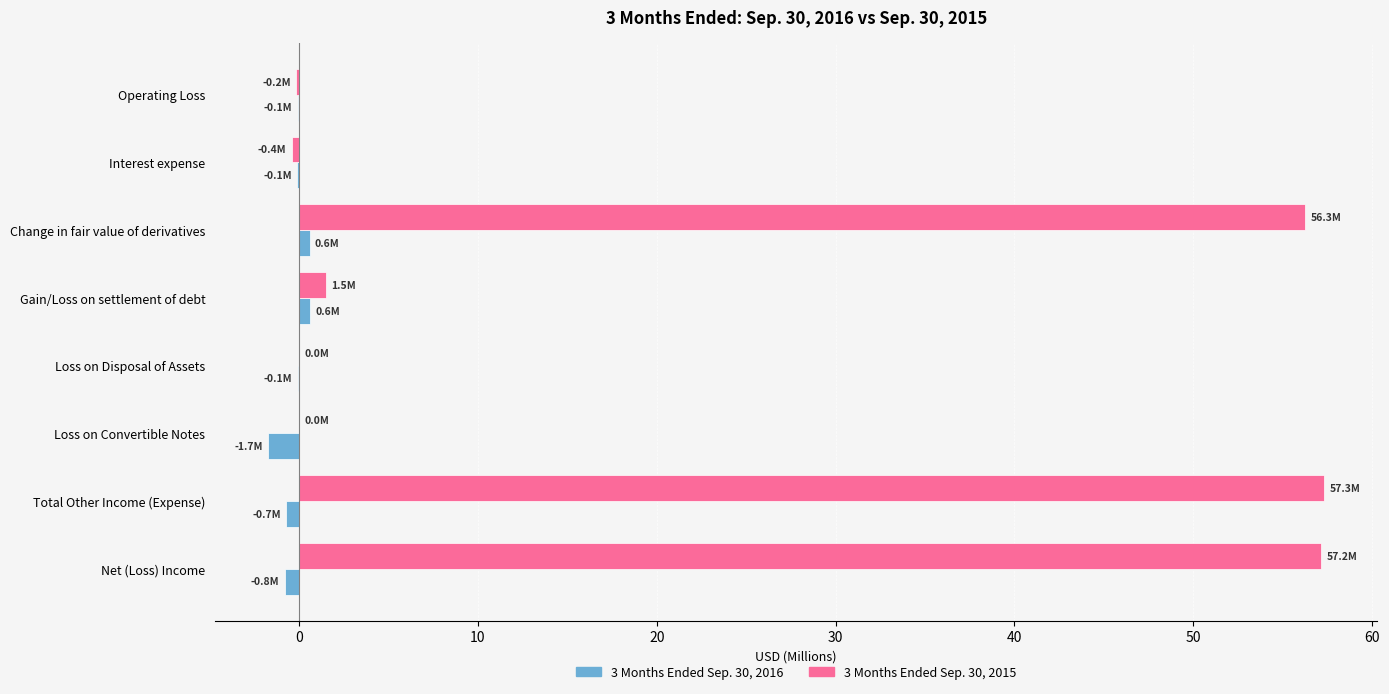

Is the value of 3 Months Ended Sep. 30, 2016 at Loss on Disposal of Assets greater than the value of 3 Months Ended Sep. 30, 2015 at Net (Loss) Income?

No